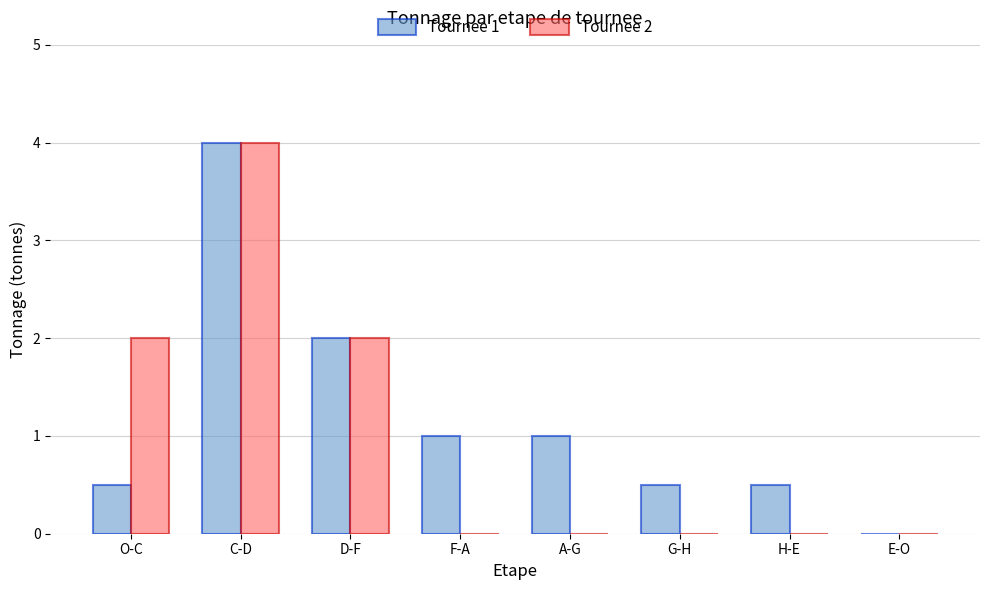

What is the total value across all series at A-G?

1.0